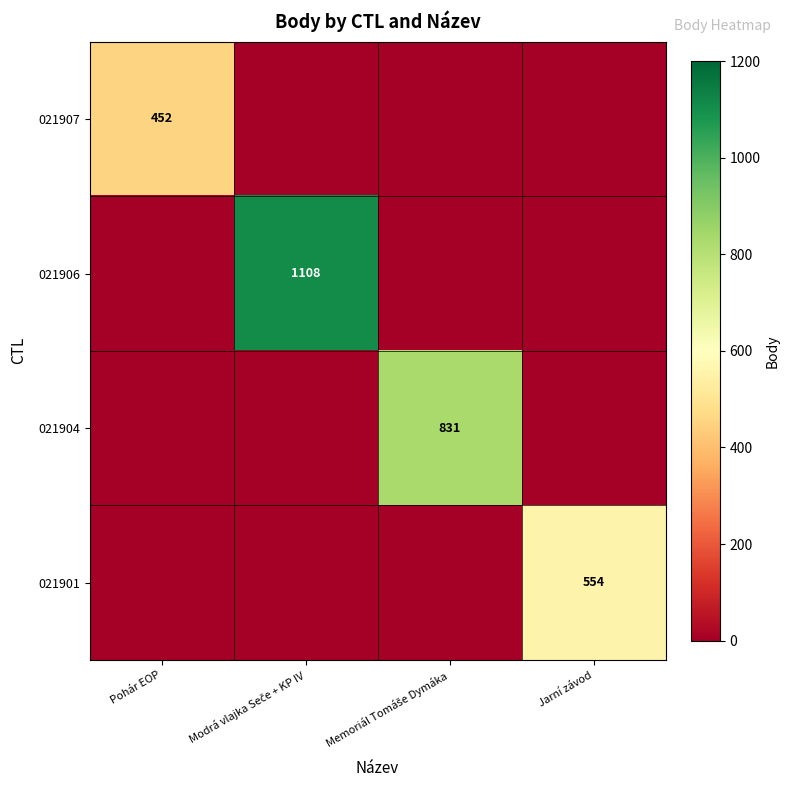

Between Modrá vlajka Seče + KP IV and Jarní závod, which is larger?

Modrá vlajka Seče + KP IV